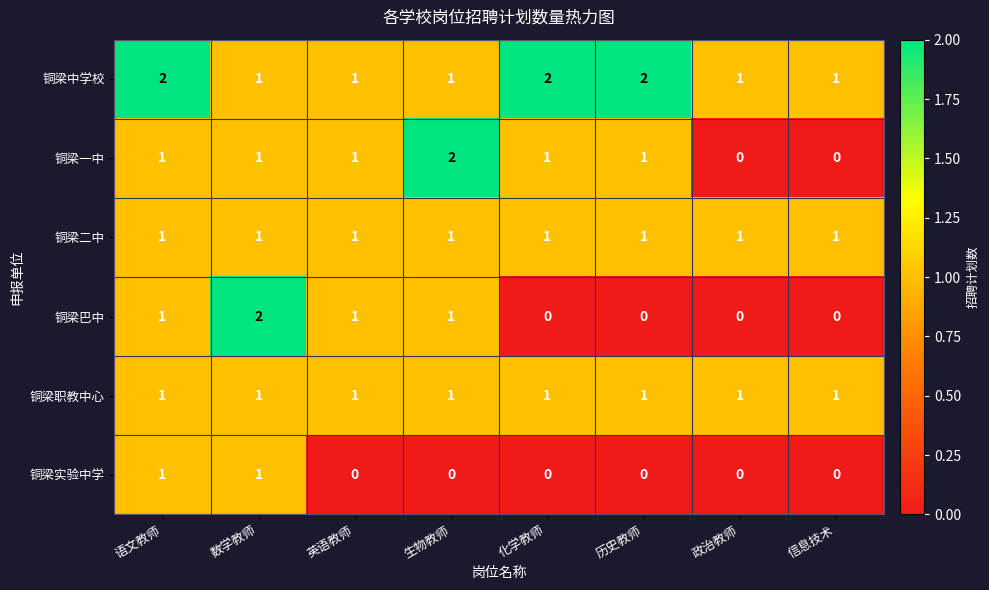

Which series has the largest total across all categories?

铜梁中学校